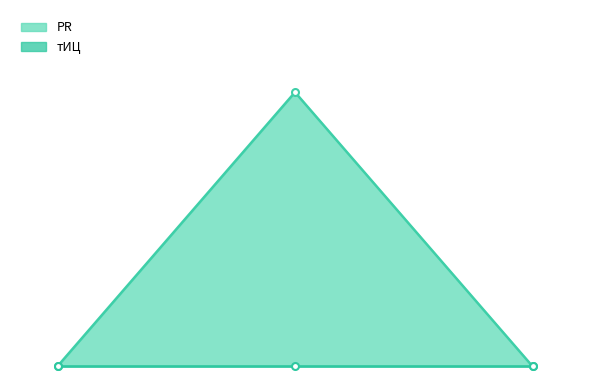

At which label is the value closest to 0?

2012-04-15